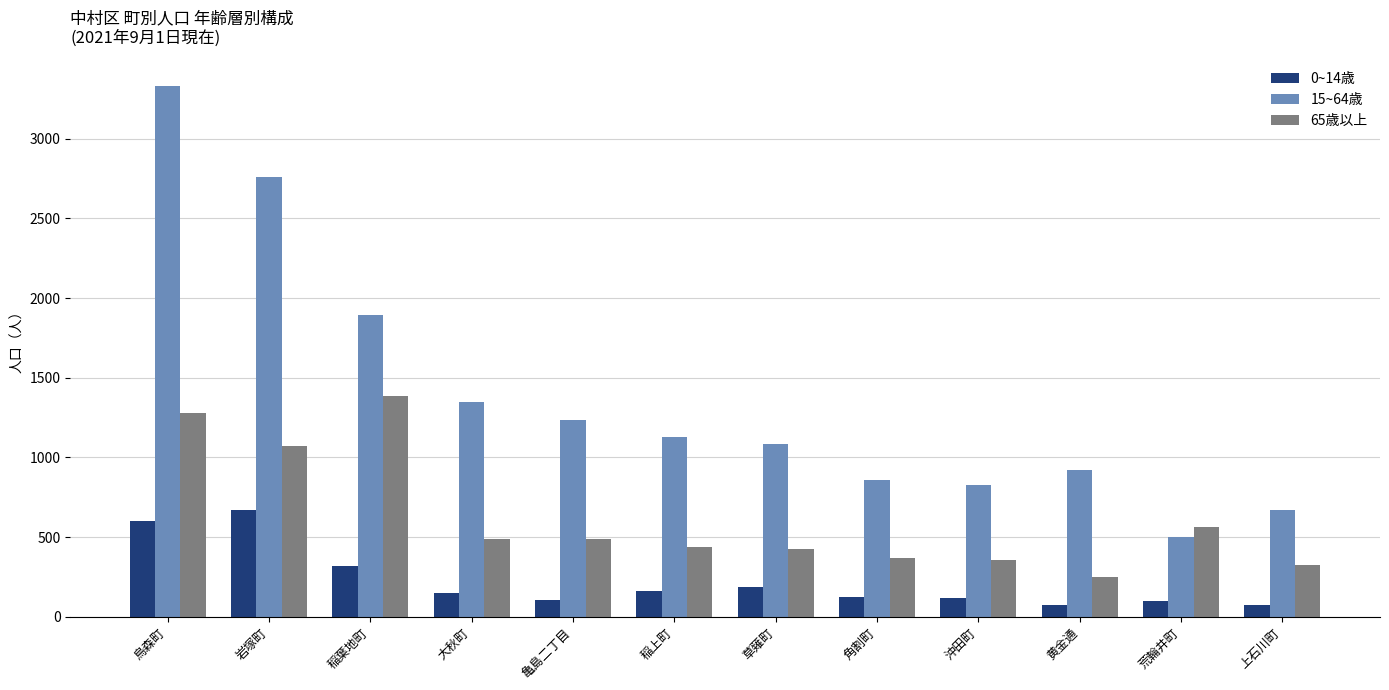

How many data points in 65歳以上 are less than 487?

6